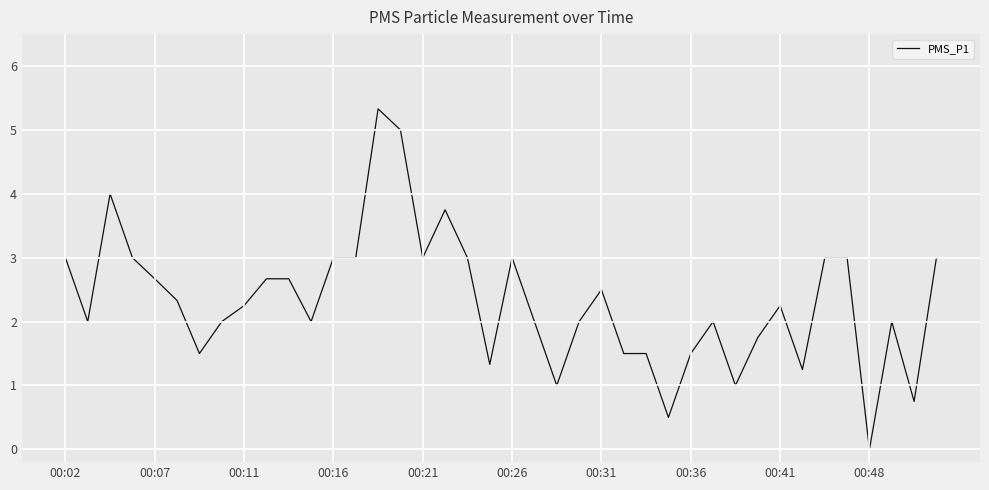

What is the difference between the maximum and minimum values?

5.3